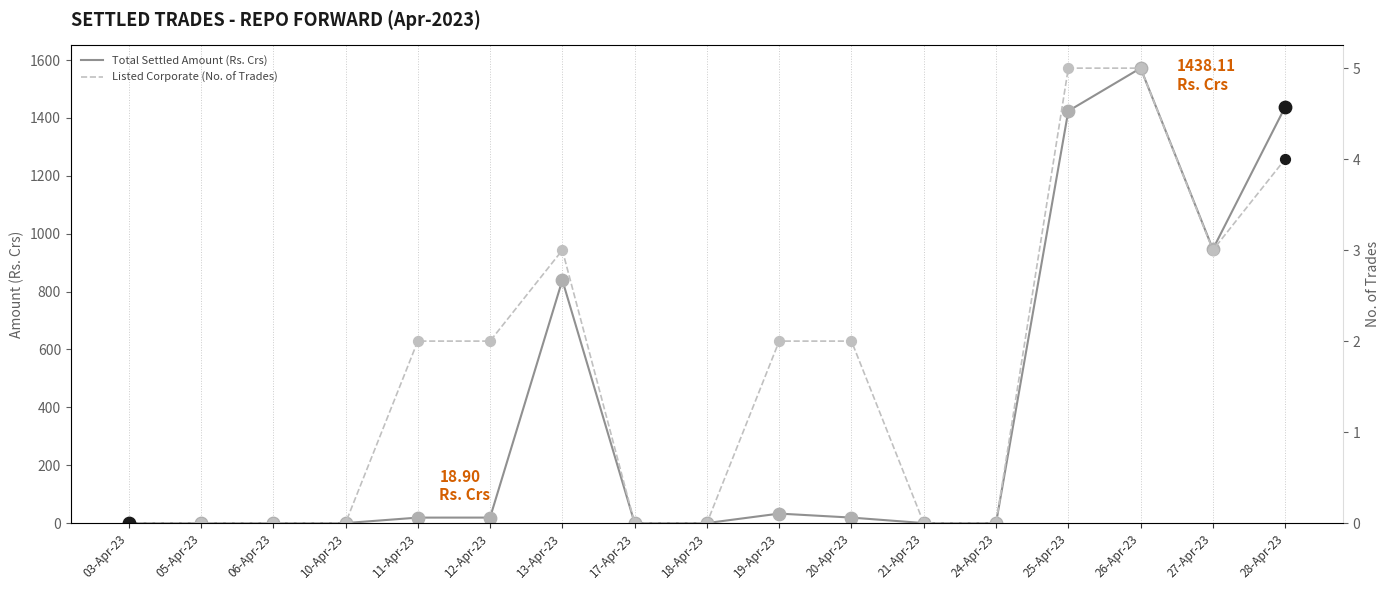

At how many categories does at least one series exceed 1074?

3